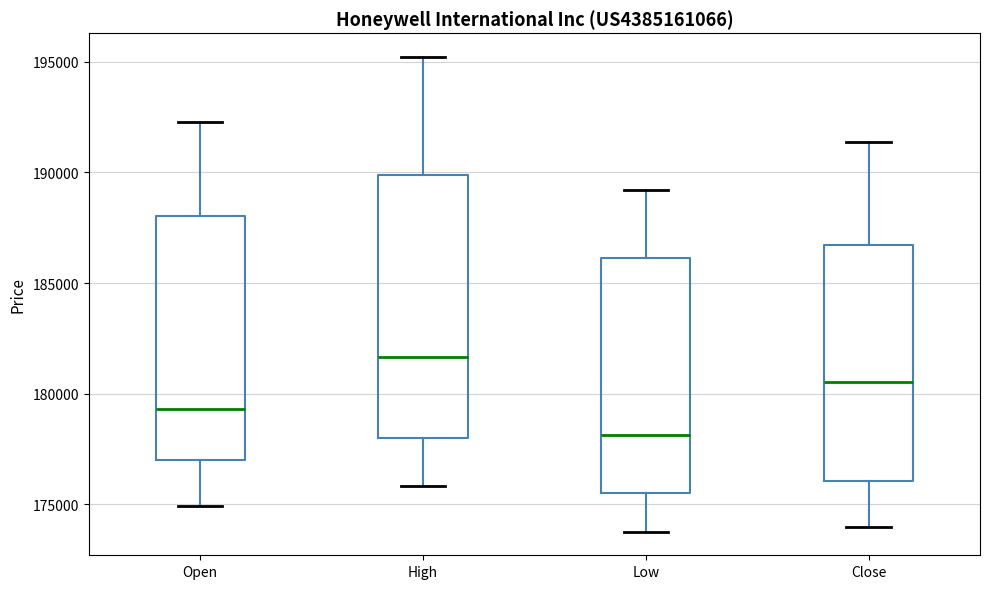

Where does the median line of the box for Low sit on the y-axis? The values are not printed on the chart, so give them approximately, as read against the axis.

178000